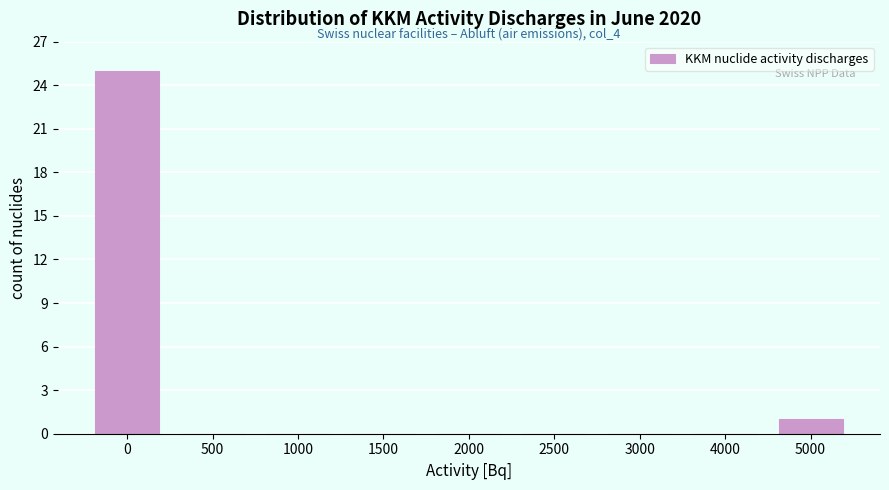

Reading right to left, transcribe all the data shown in this chart.

5000=1	4000=0	3000=0	2500=0	2000=0	1500=0	1000=0	500=0	0=25